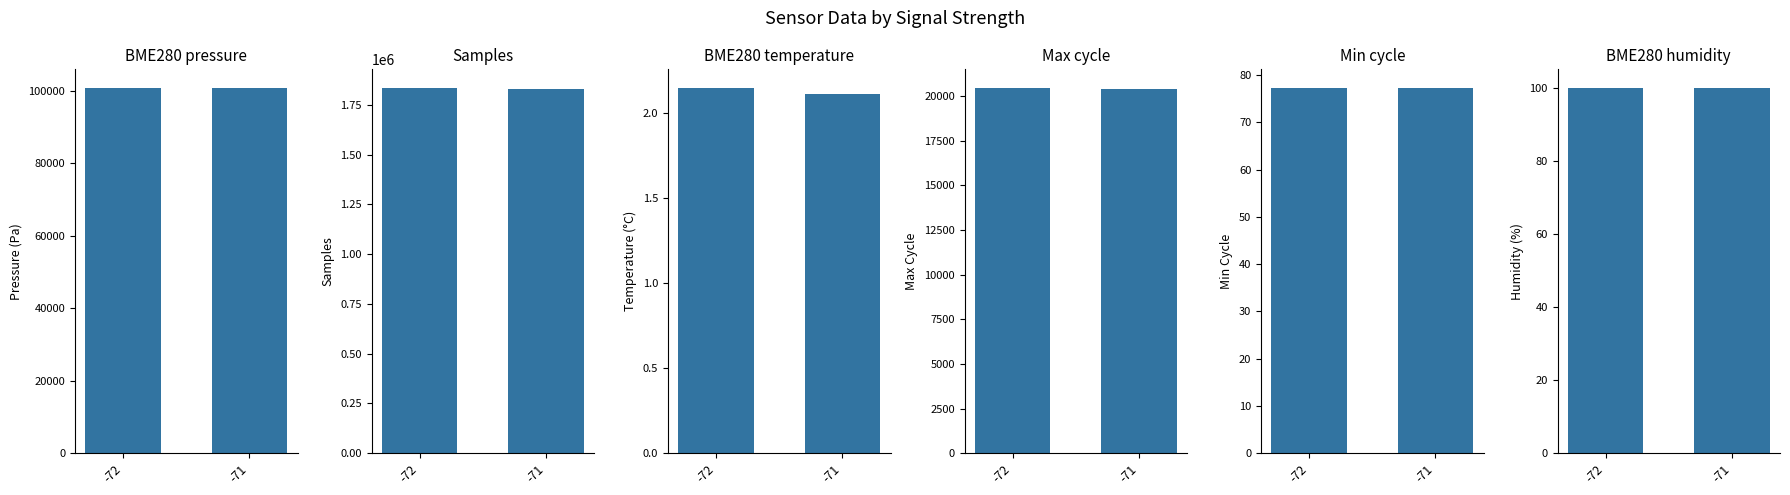

How many bars are there in total?

12